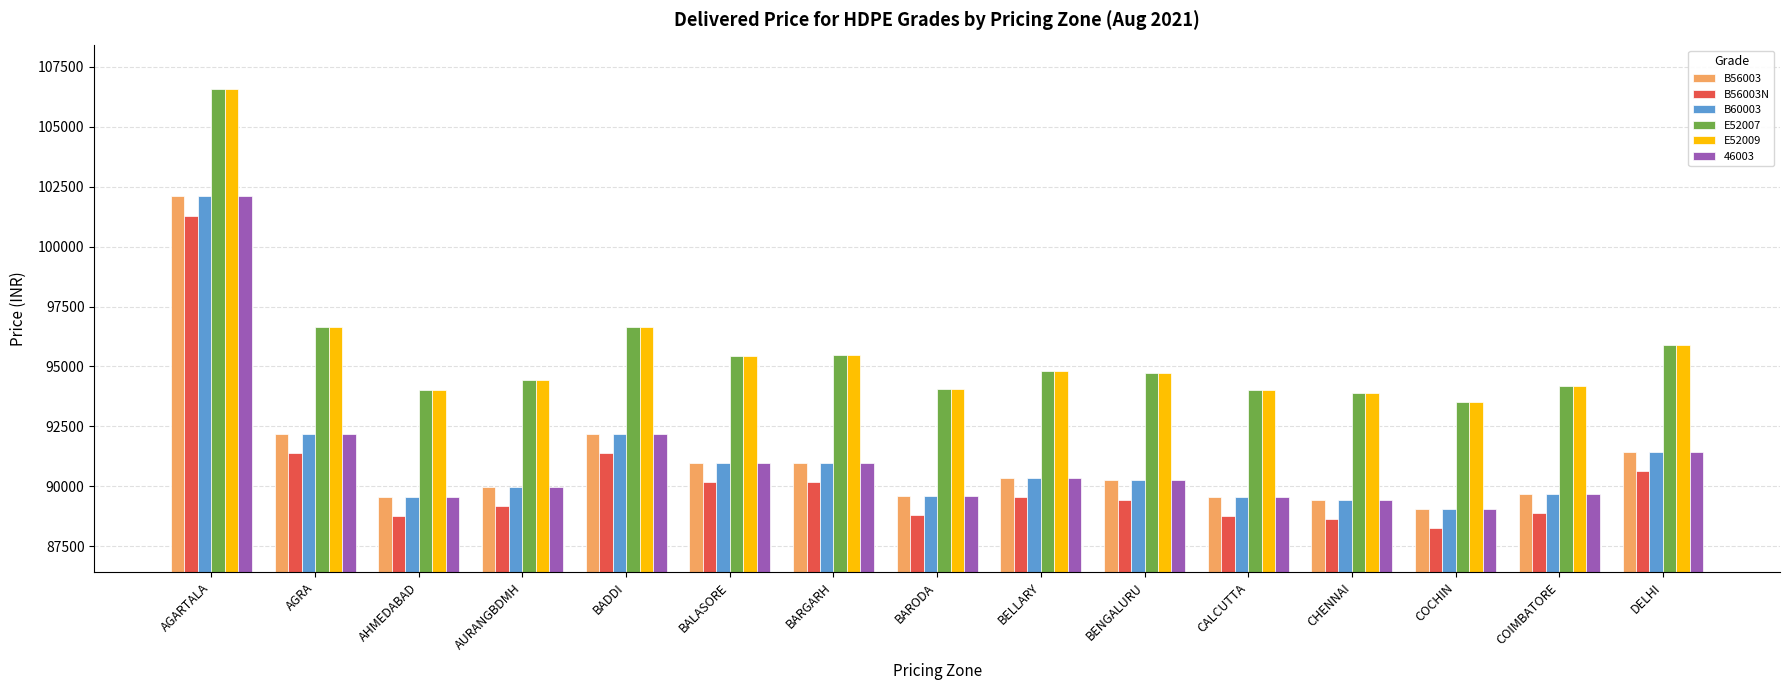

Is it true that E52007 equals 94720 at BENGALURU?

True